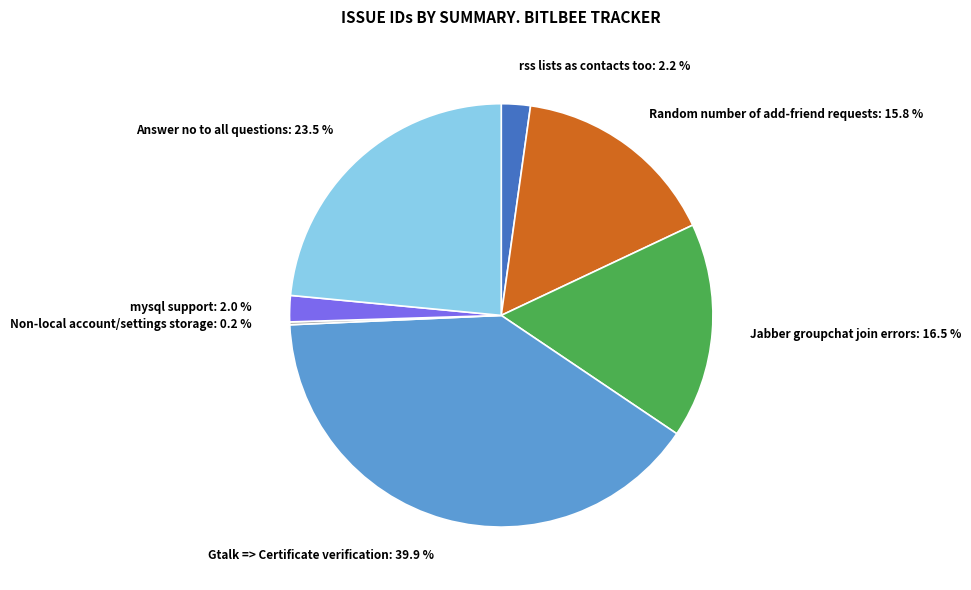

Does mysql support account for over 50% of the chart?

No